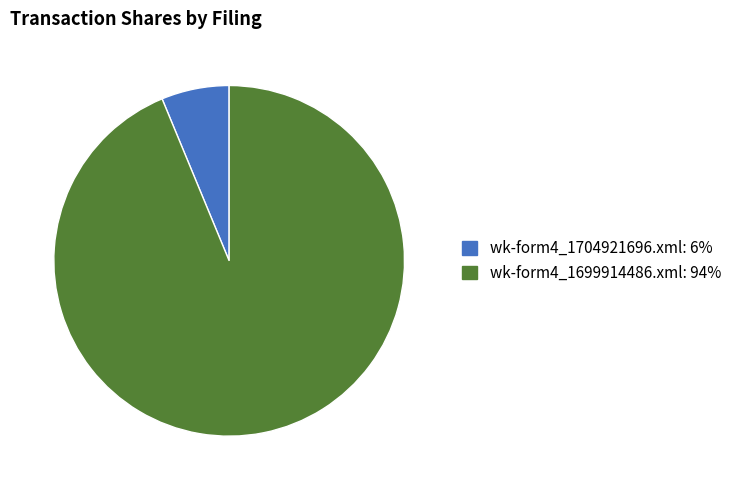

Rank the categories by value from highest to lowest.

wk-form4_1699914486.xml, wk-form4_1704921696.xml